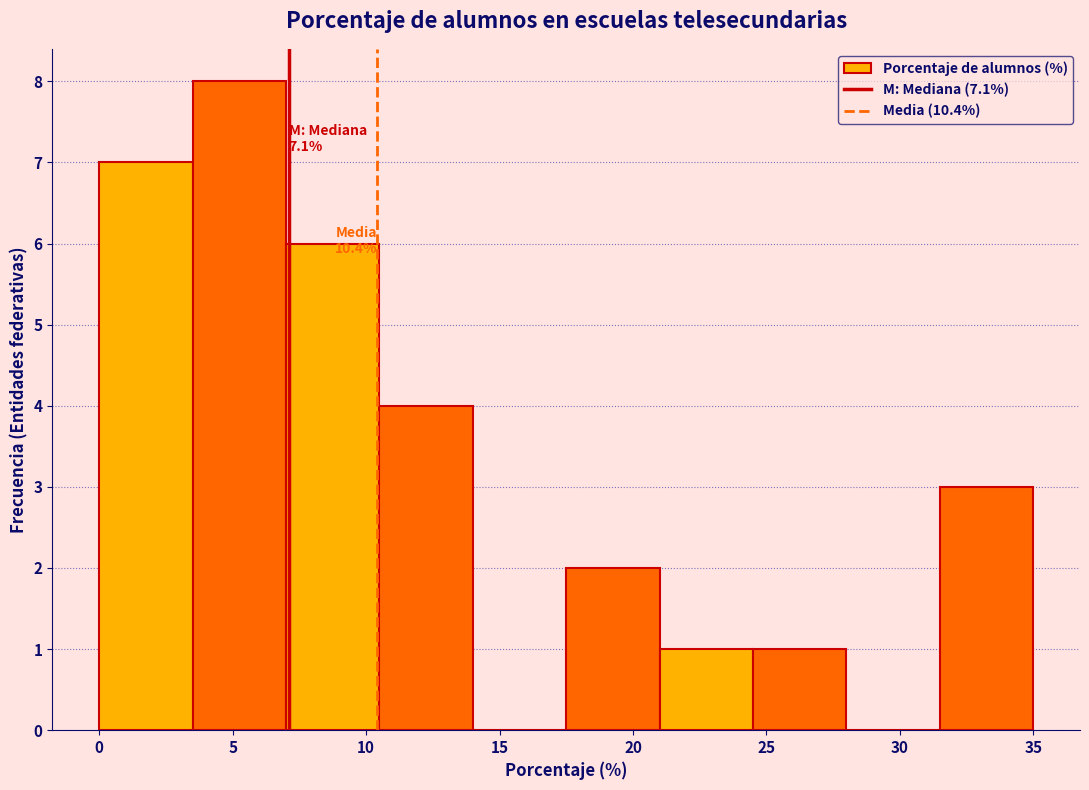

Which range on the x-axis has the tallest bar?

3.5 to 7.0